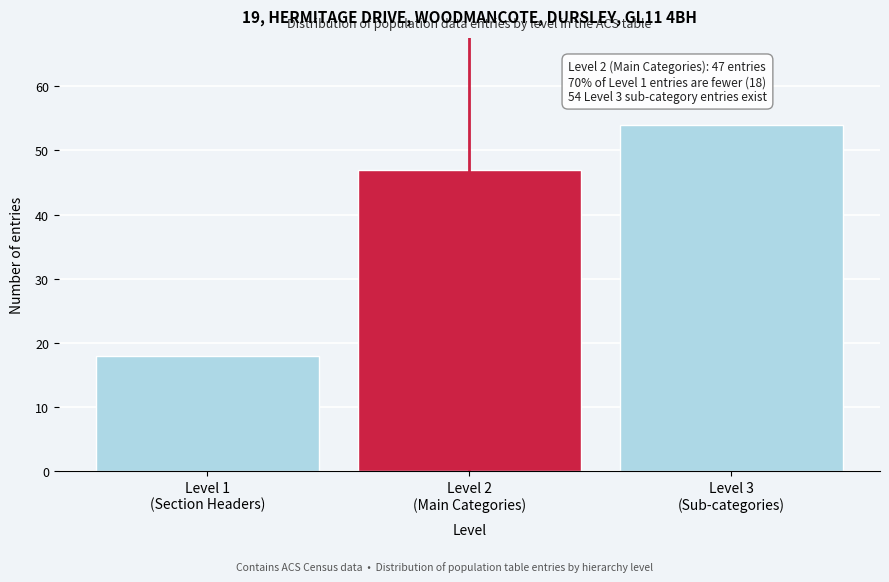

Reading right to left, transcribe all the data shown in this chart.

54	47	18